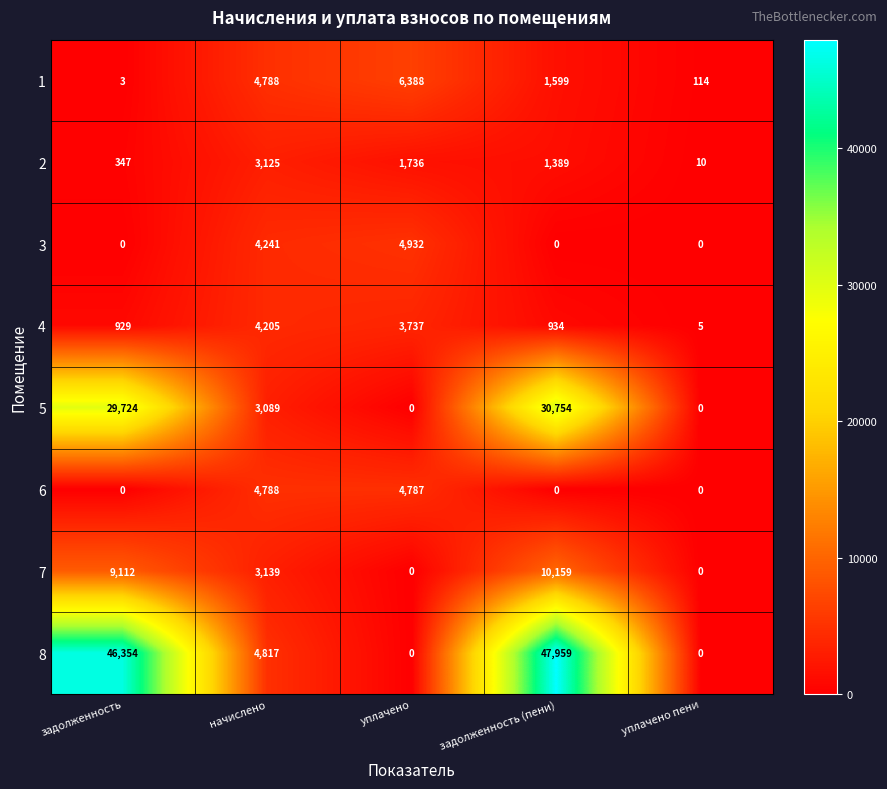

How many series are shown in this chart?

8